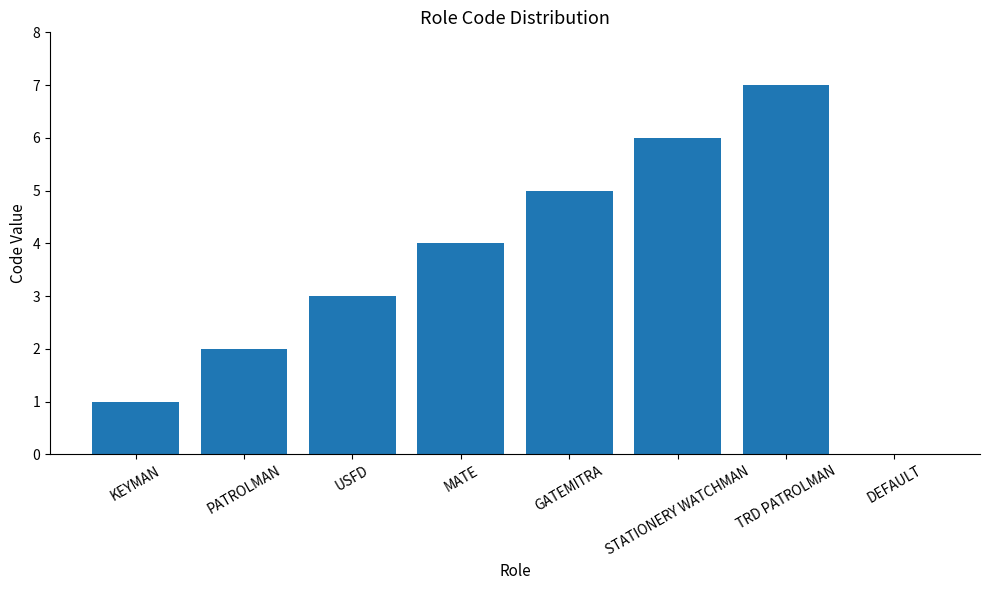

The chart shows a value of 1 at KEYMAN. True or false?

True